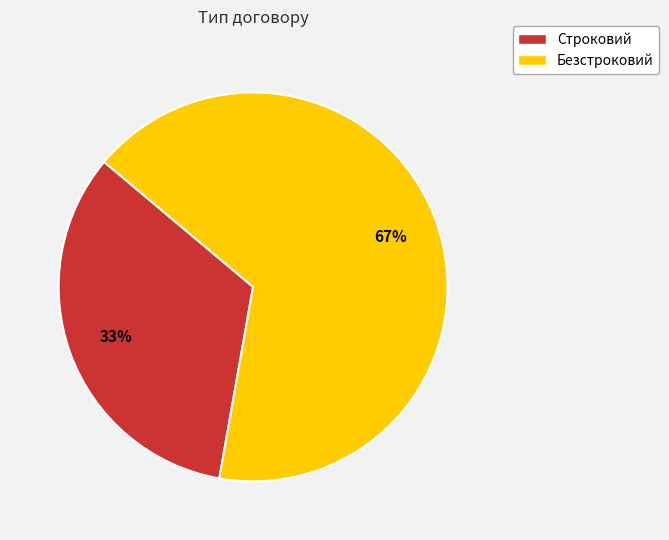

Which has a higher value, Безстроковий or Строковий?

Безстроковий